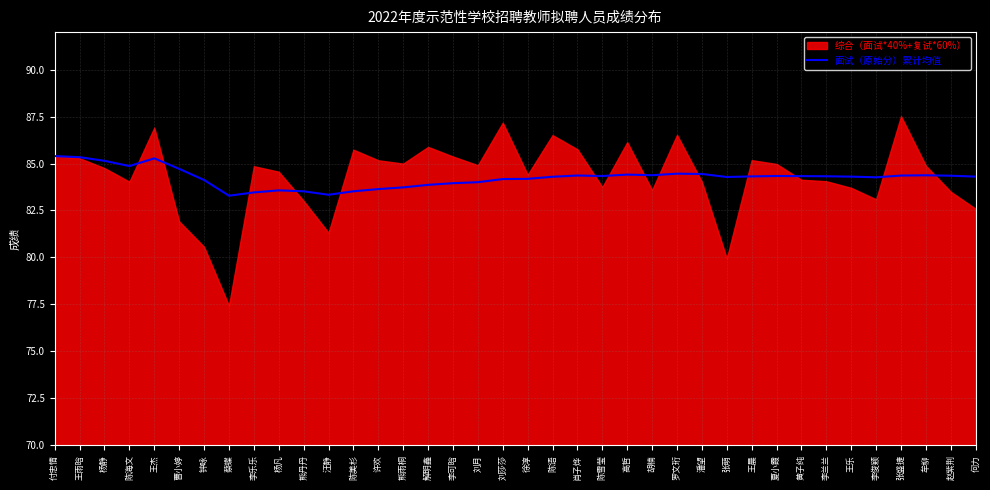

How many lines are shown in the chart?

1